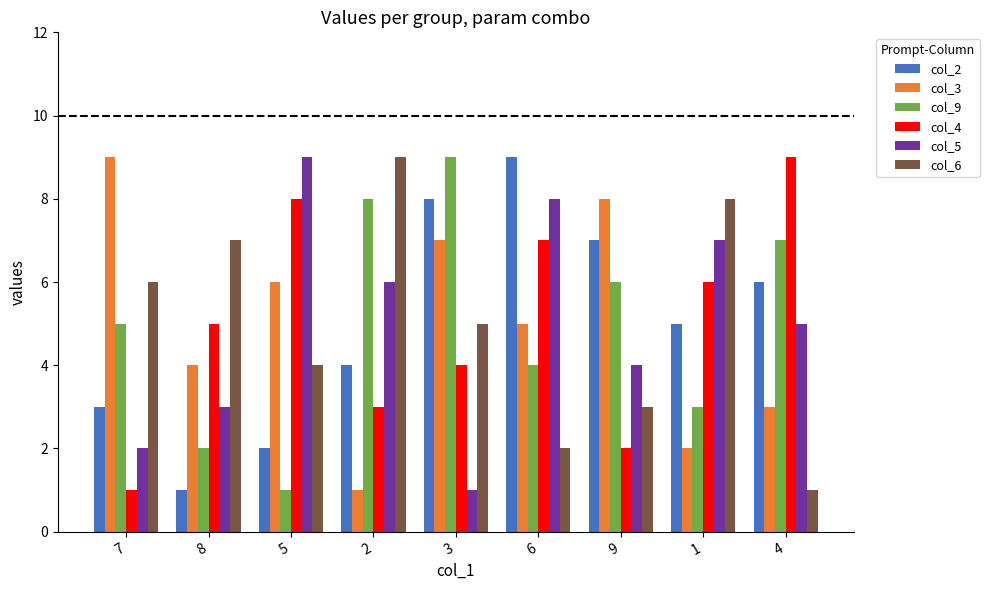

Does the chart contain stacked bars?

No